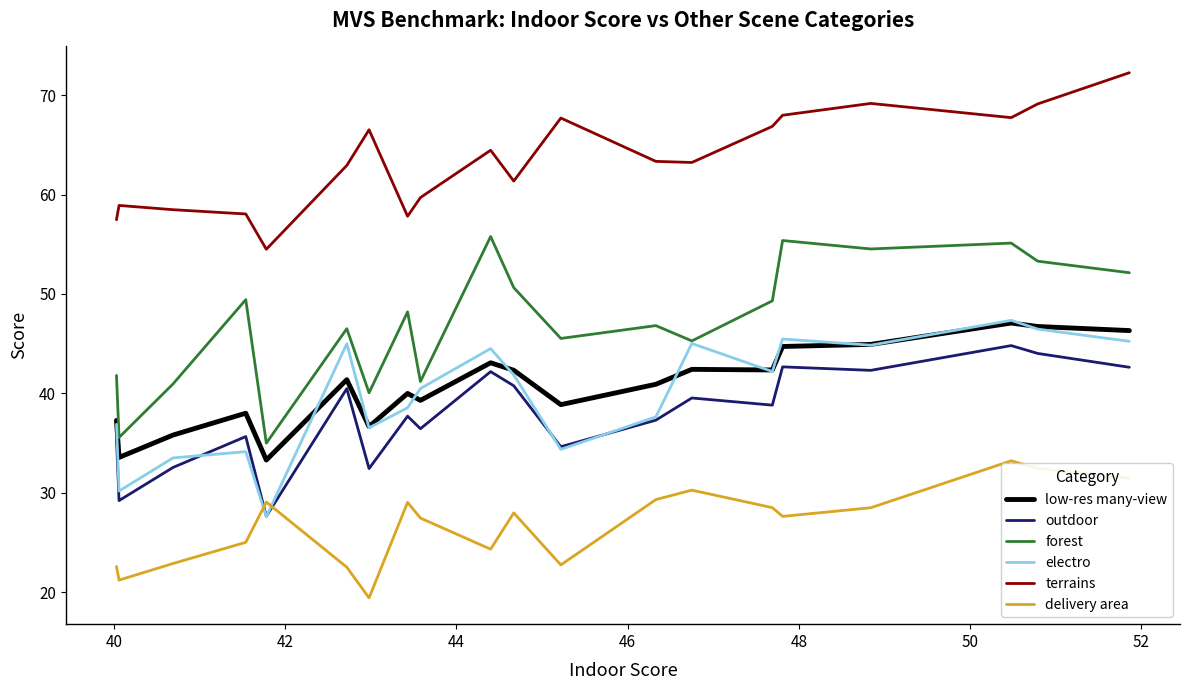

What is the minimum value shown in the chart?

19.4